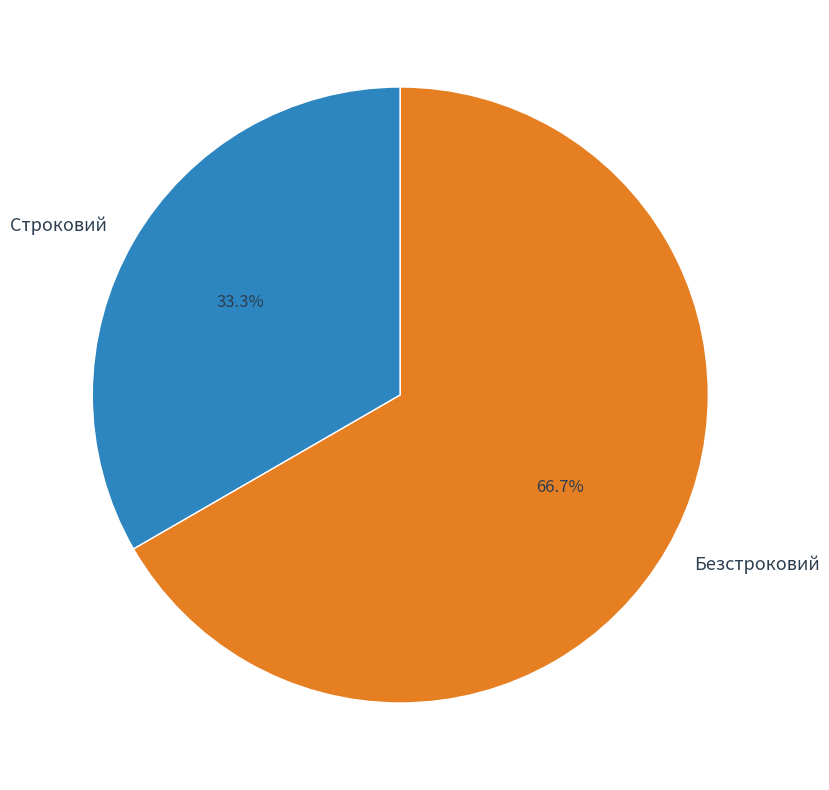

To the nearest percent, what is the average slice percentage?

50%